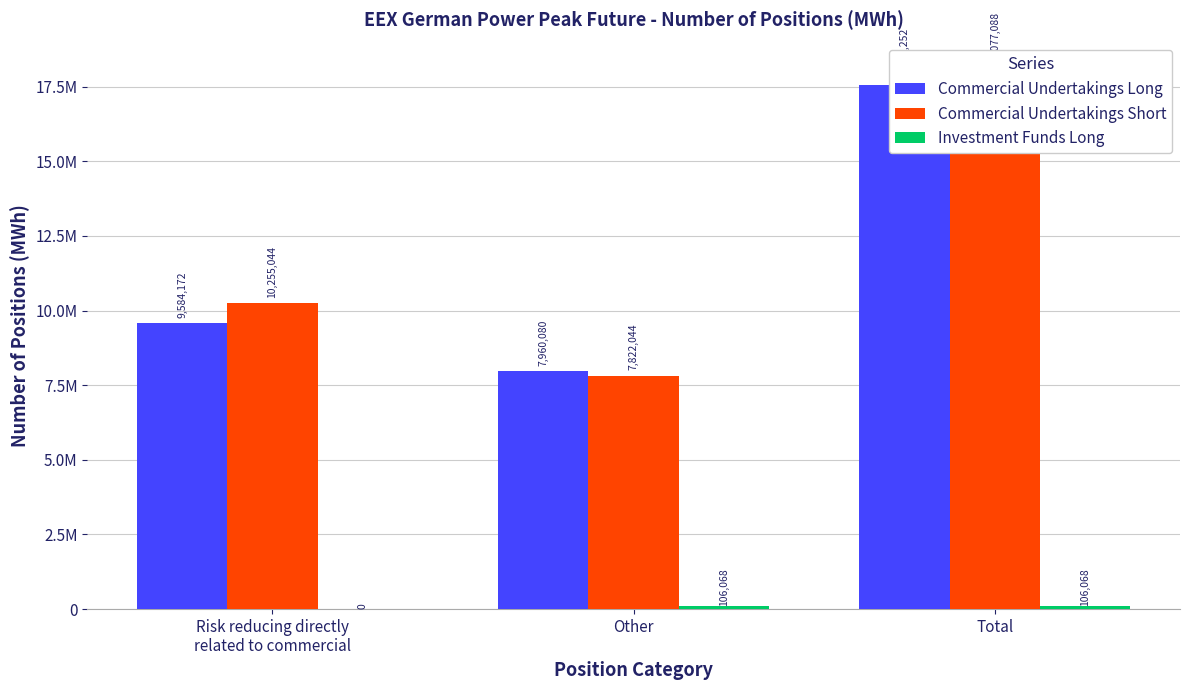

Is the value of Investment Funds Long at Risk reducing directly
related to commercial greater than the value of Commercial Undertakings Long at Total?

No